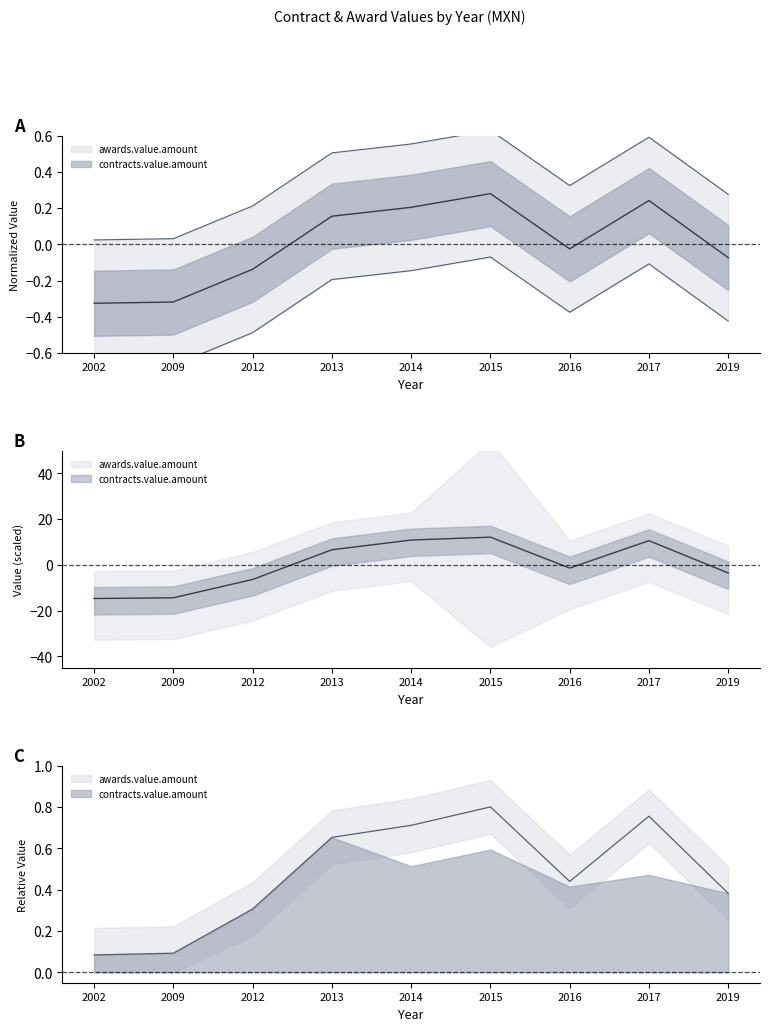

At how many categories does at least one series exceed -12?

9